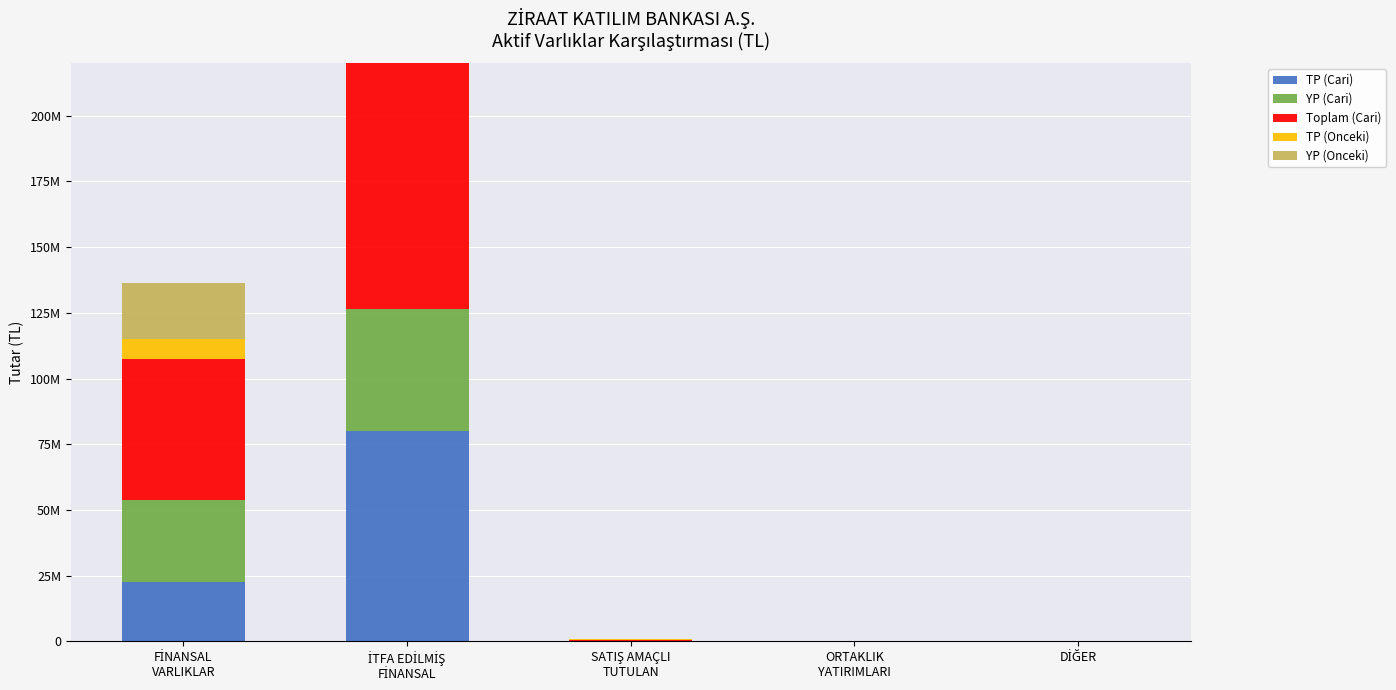

What is the difference between the second highest and second lowest values in the YP (Onceki) series?

21137037